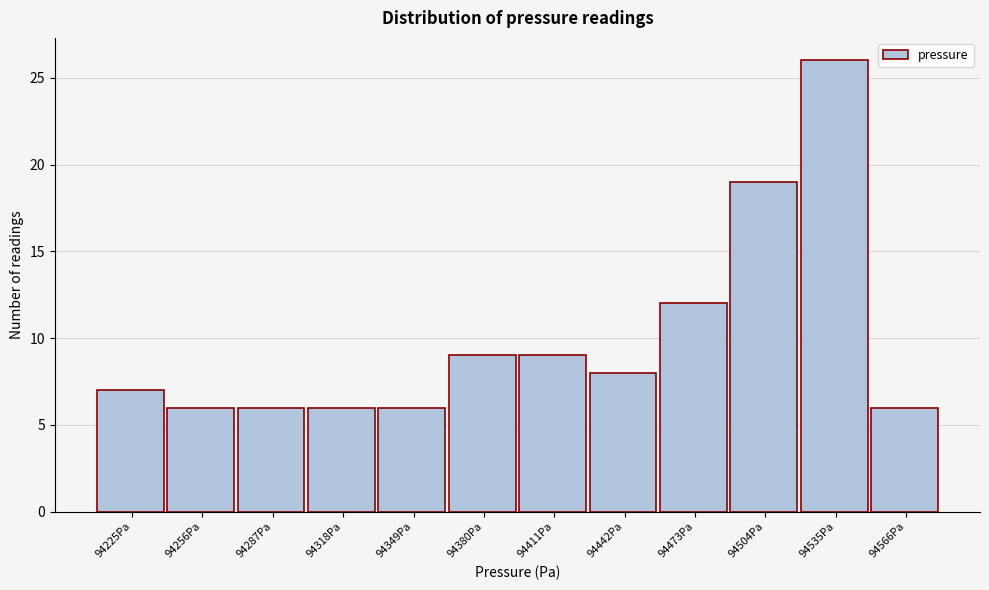

Reading right to left, list all the values displayed in this chart.

94566Pa=6	94535Pa=26	94504Pa=19	94473Pa=12	94442Pa=8	94411Pa=9	94380Pa=9	94349Pa=6	94318Pa=6	94287Pa=6	94256Pa=6	94225Pa=7